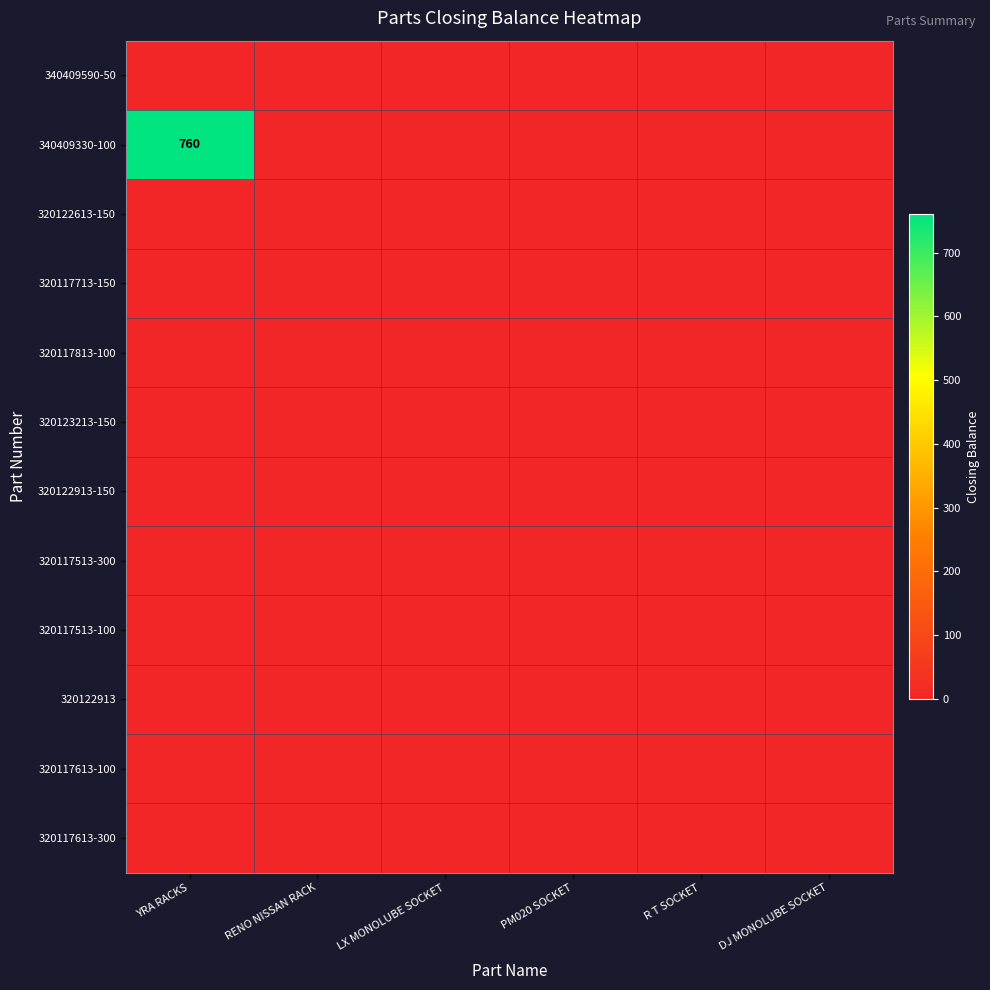

At how many categories does at least one series exceed 677?

1